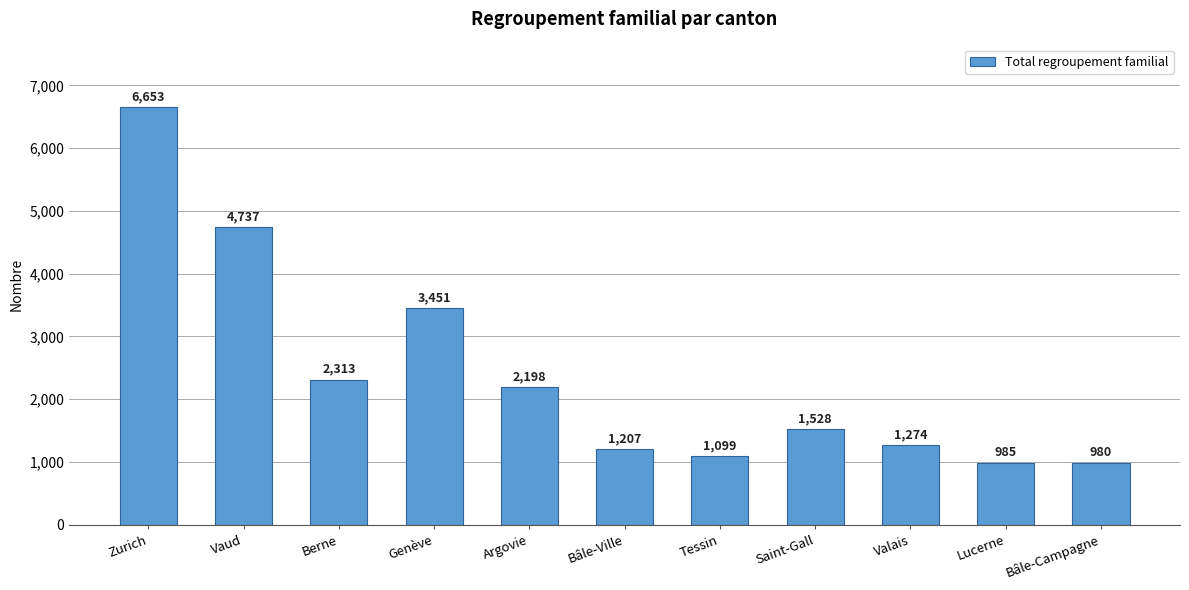

Read the value at Bâle-Ville, to the nearest 100.

1200